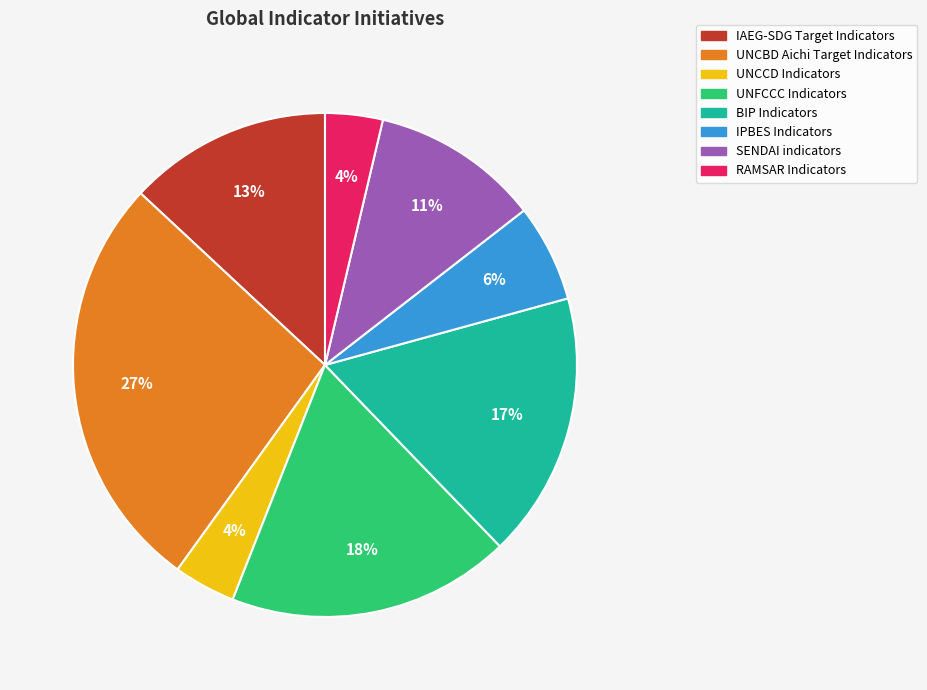

Do IPBES Indicators and UNFCCC Indicators together represent more than half of the pie?

No